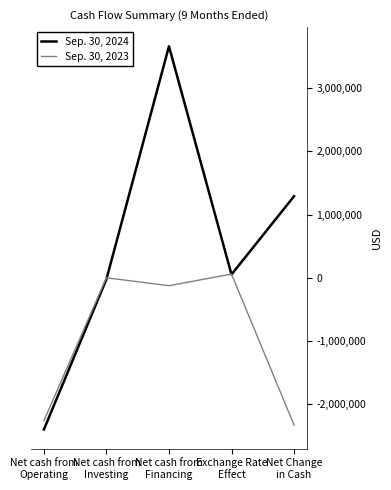

Is the value of Sep. 30, 2023 at Net Change
in Cash greater than the value of Sep. 30, 2024 at Exchange Rate
Effect?

No